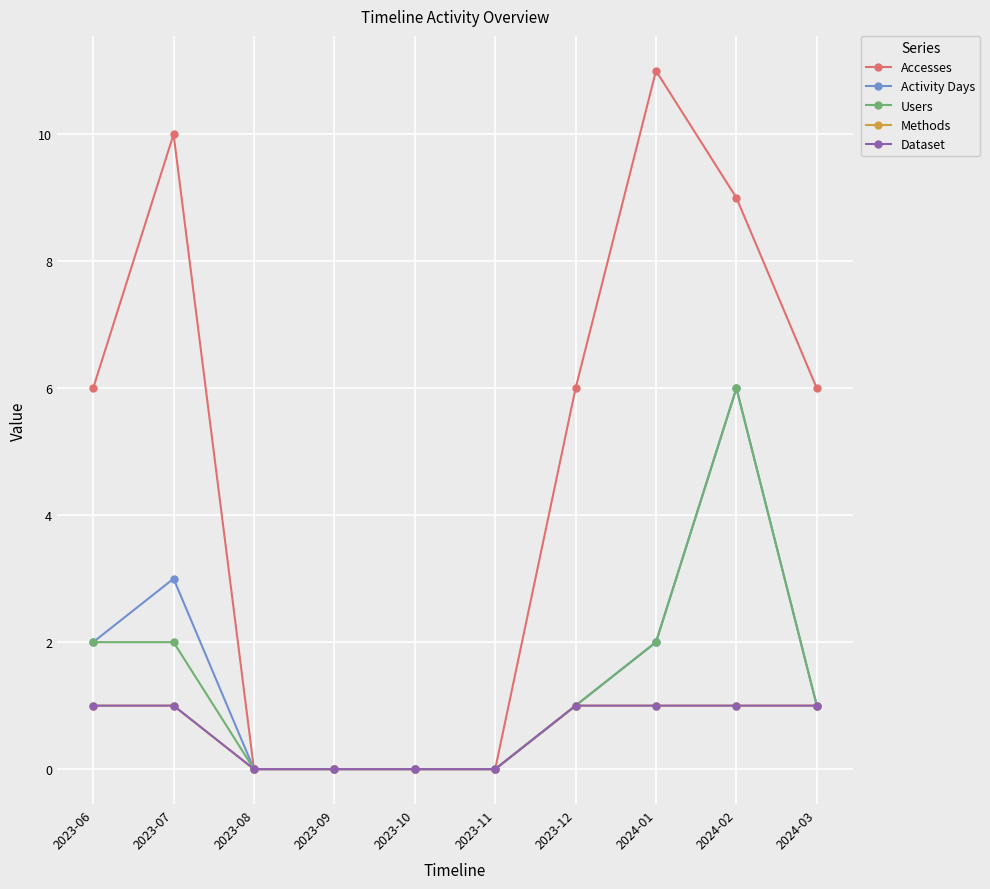

Is this an area chart (filled region under the line)?

No